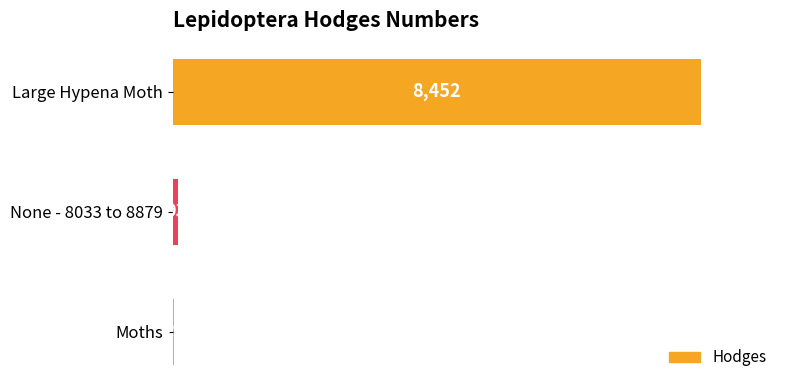

Are the bars horizontal?

Yes